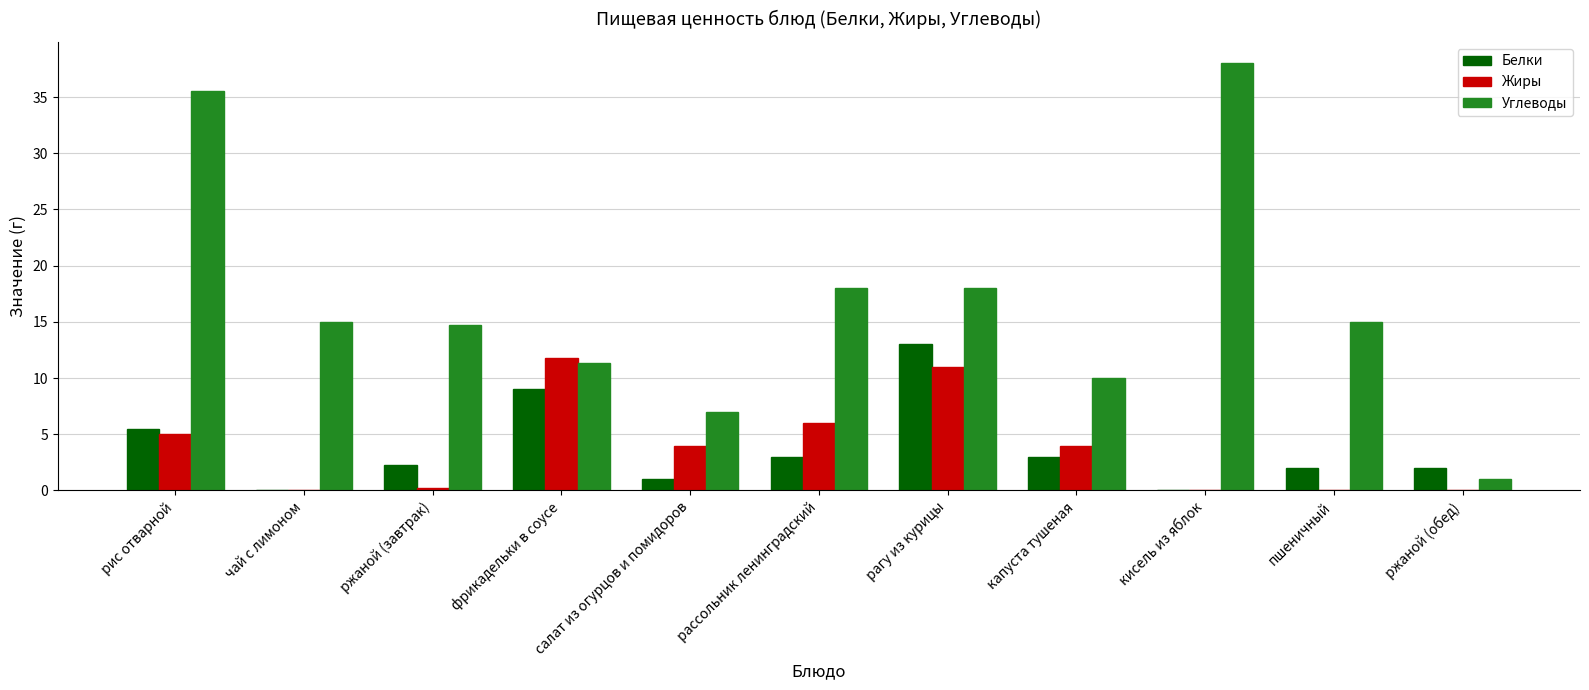

The value of Жиры at рассольник ленинградский is 6.0. True or false?

True